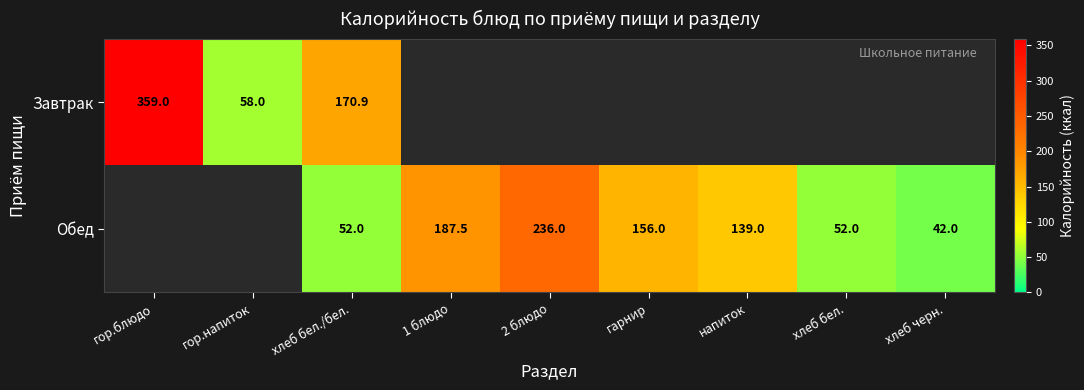

How many categories are shown in the chart?

9